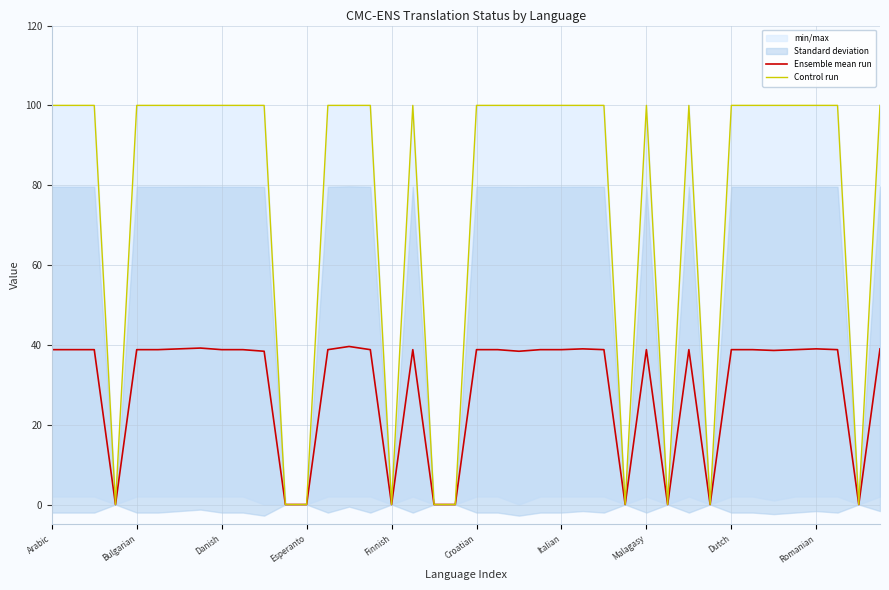

Which category has the highest value across all series?

Arabic